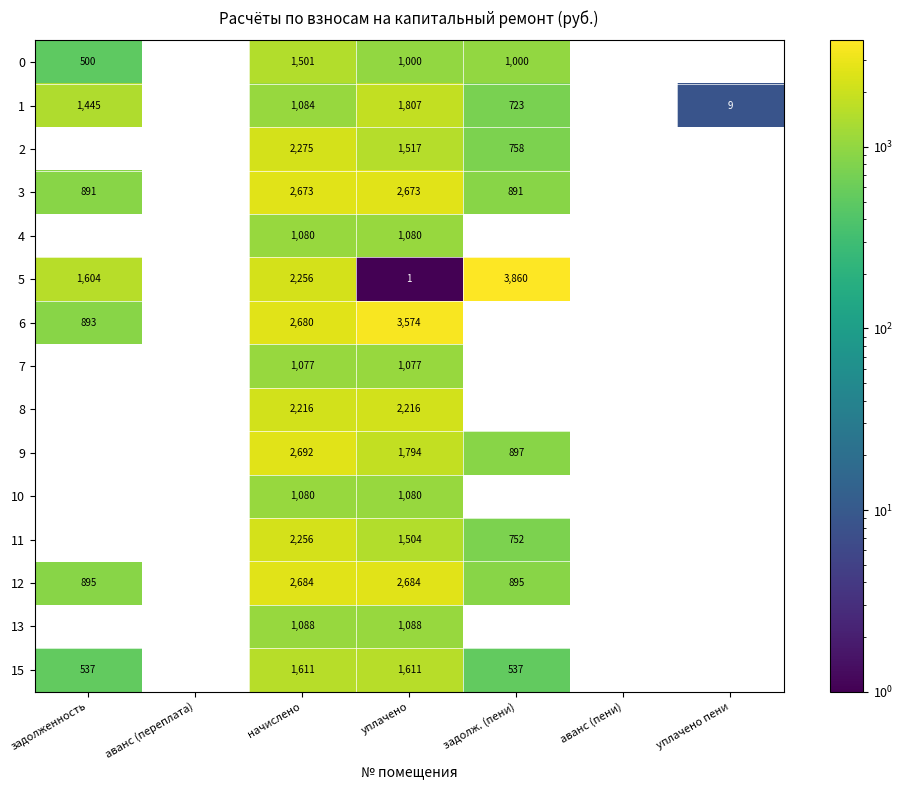

The 7 series shows 311.8 at уплачено. True or false?

False